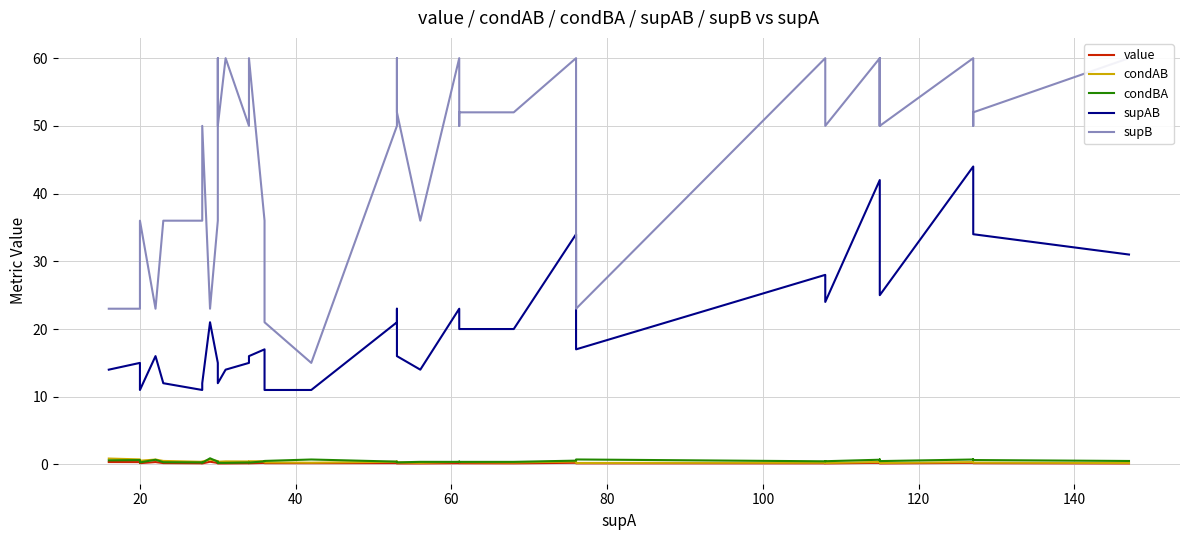

How many data points in supB are less than 50?

13